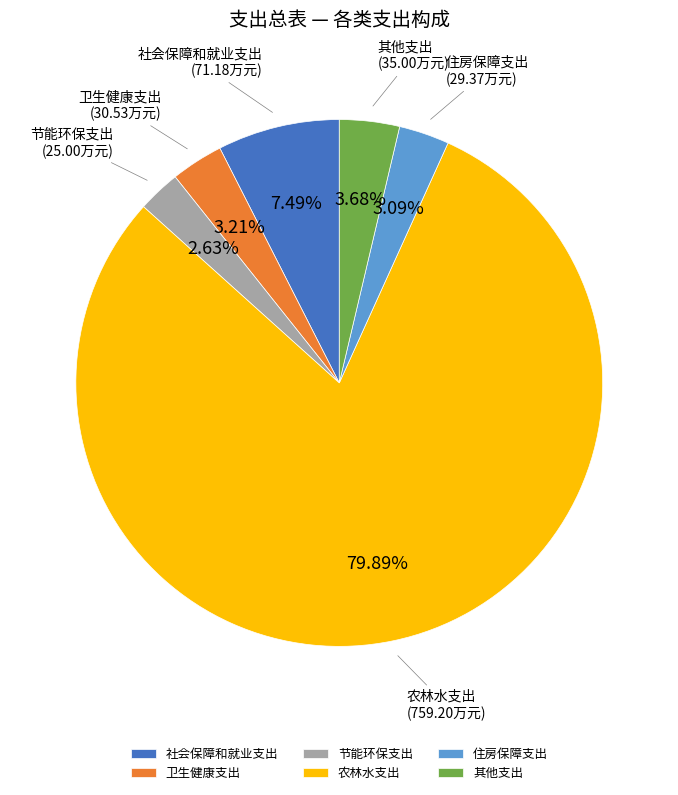

Count the number of slices in the pie.

6